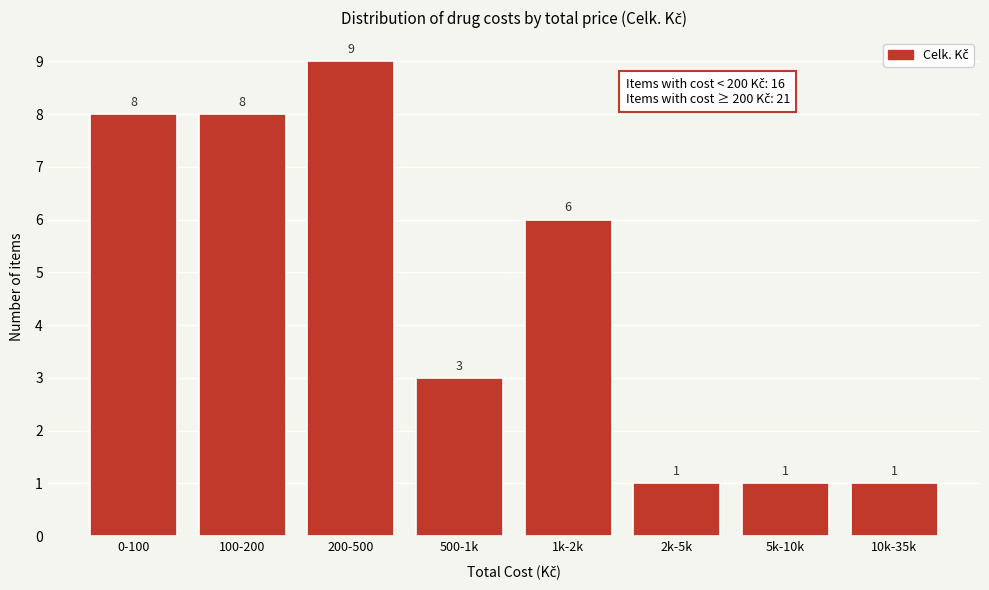

Reading left to right, what are all the values shown in this chart?

0-100=8	100-200=8	200-500=9	500-1k=3	1k-2k=6	2k-5k=1	5k-10k=1	10k-35k=1